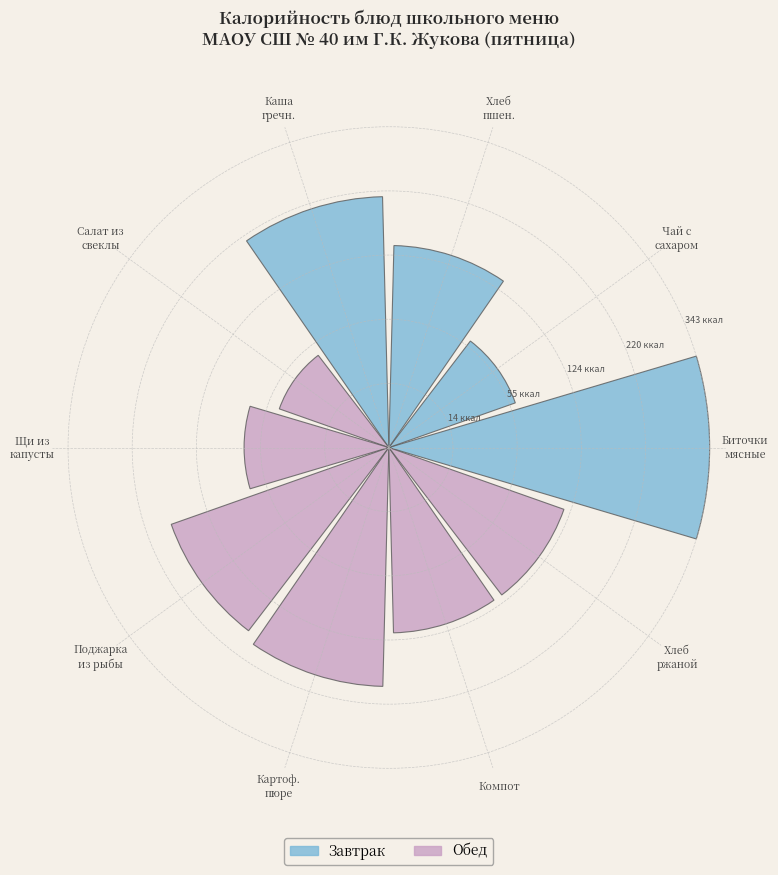

Does the chart contain any negative values?

No